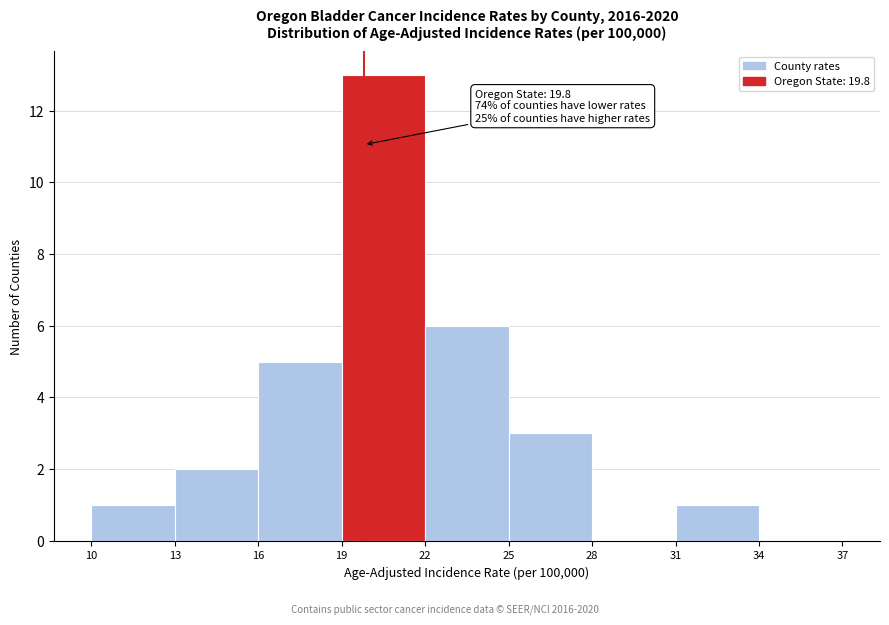

Which range on the x-axis has the tallest bar?

19 to 22